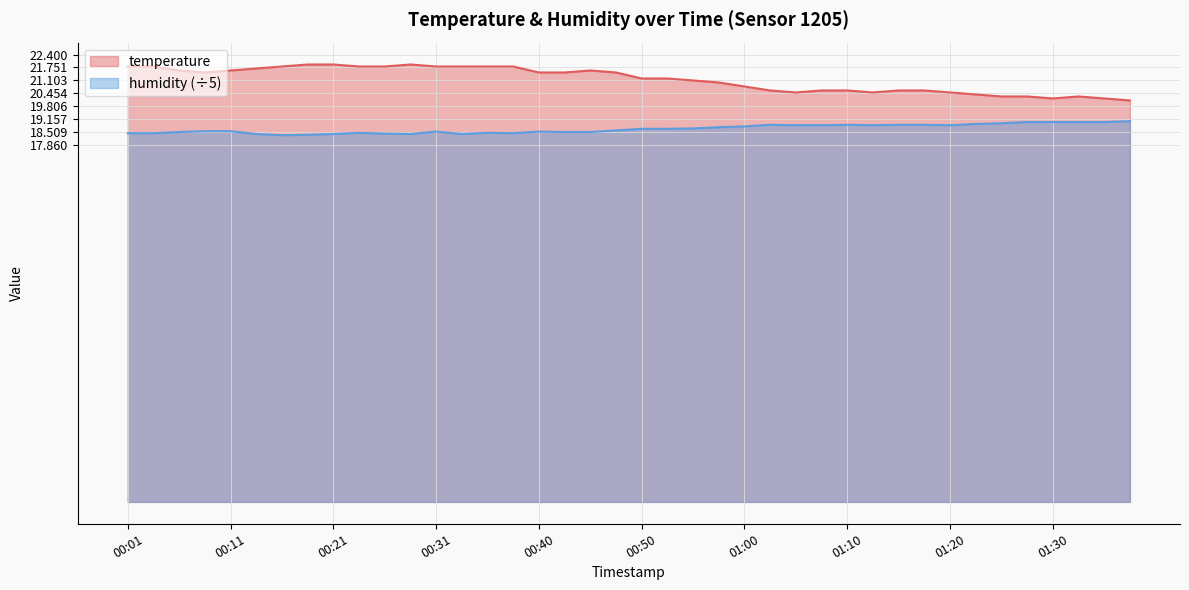

Does the chart display data point markers on the line(s)?

No